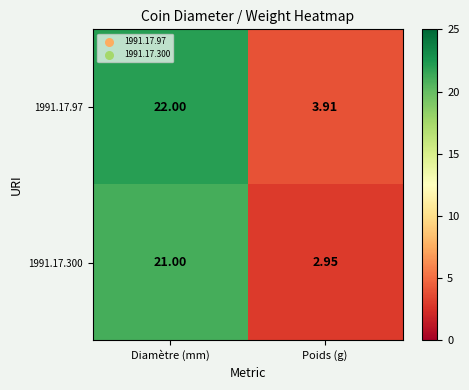

At which category is the sum across all series the highest?

Diamètre (mm)